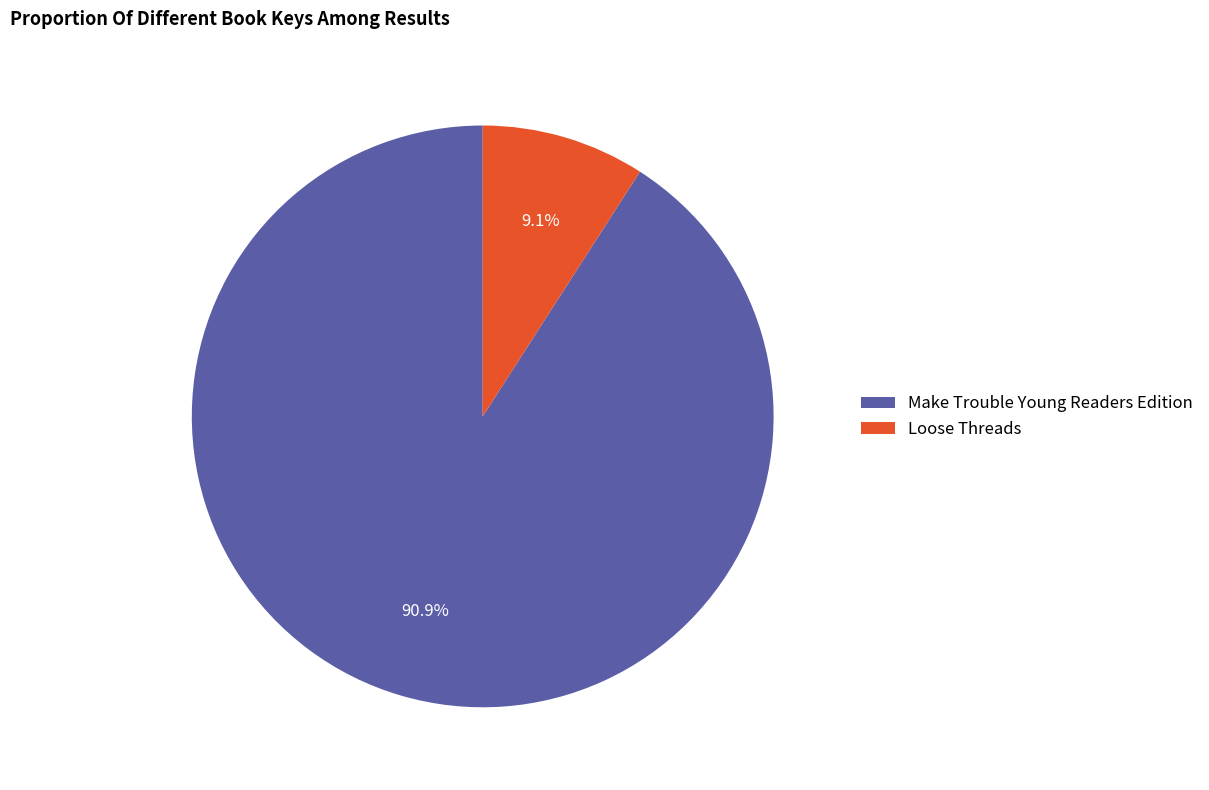

The Make Trouble Young Readers Edition slice represents 91% of the pie. True or false?

True